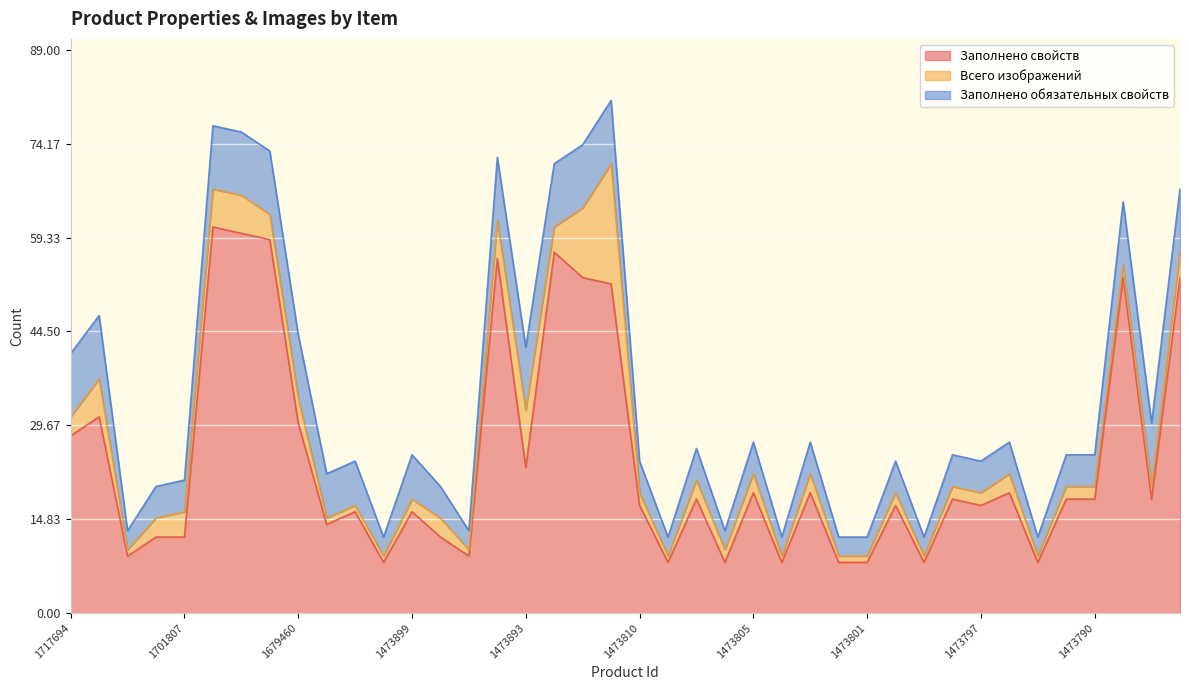

At which category is the sum across all series the highest?

1473888